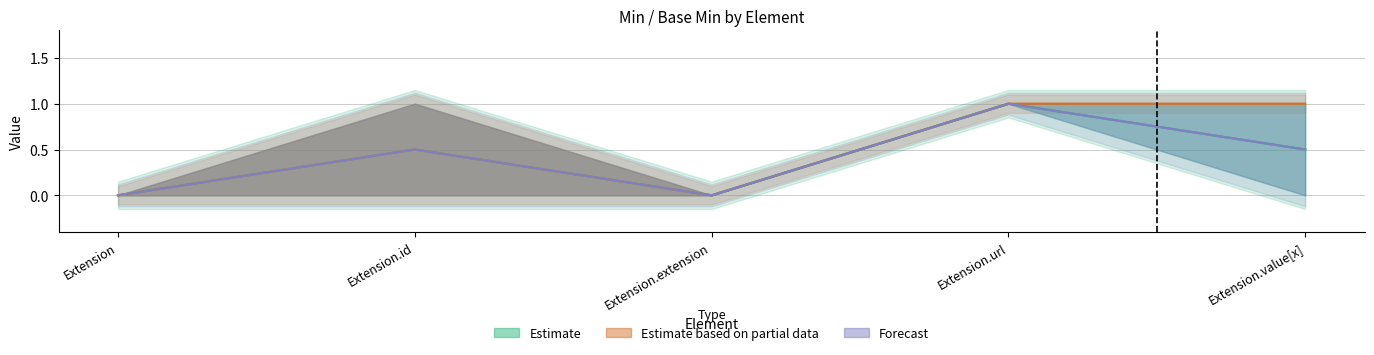

At Extension, list the series in order from smallest to largest.

Estimate, Estimate based on partial data, Forecast